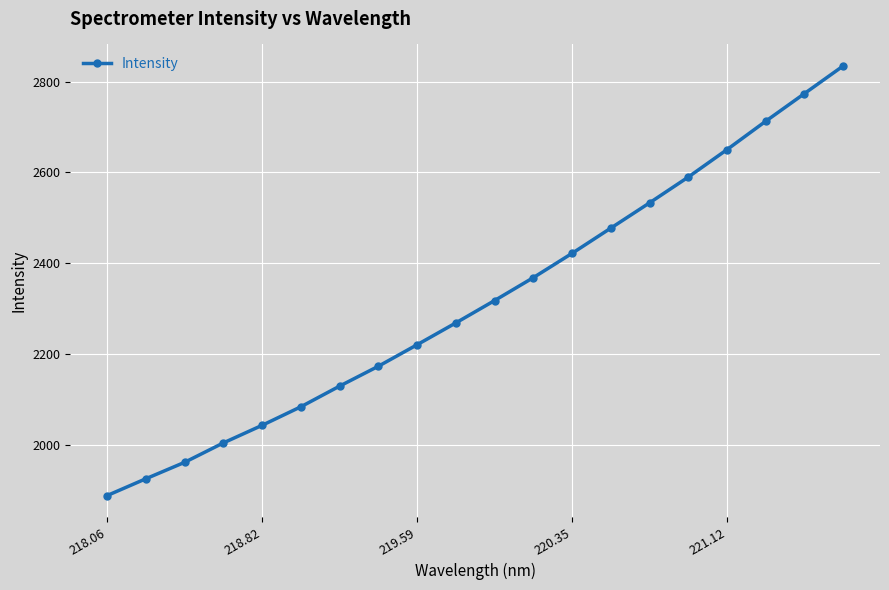

True or false: there are more than 2 points higher than both neighbors.

False